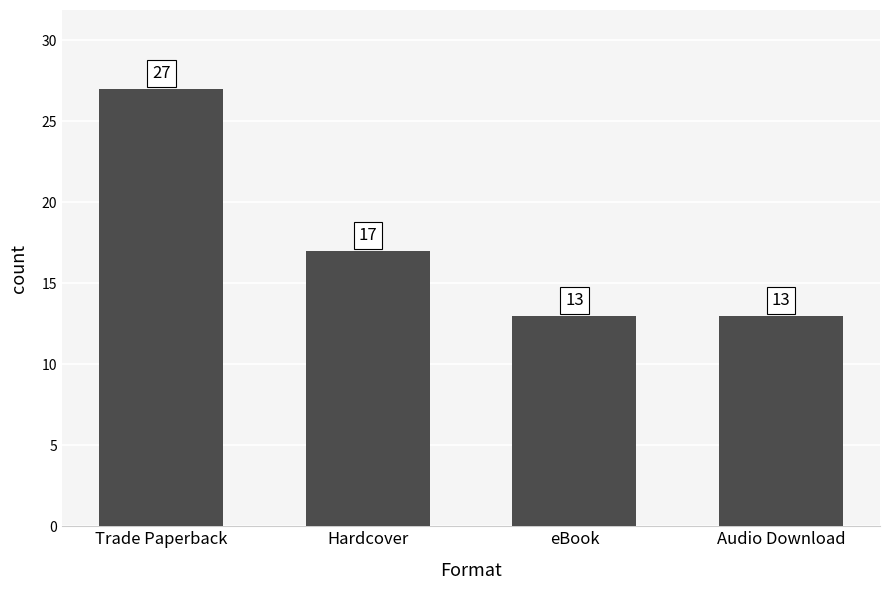

Between Audio Download and Hardcover, which is larger?

Hardcover